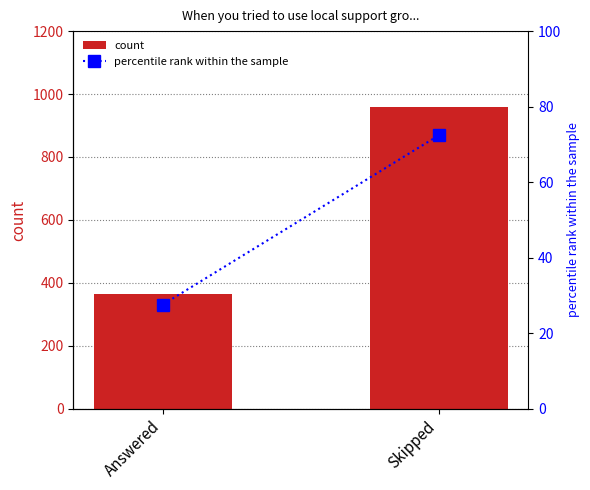

List the labels in order of percentile rank within the sample value, largest first.

Skipped, Answered